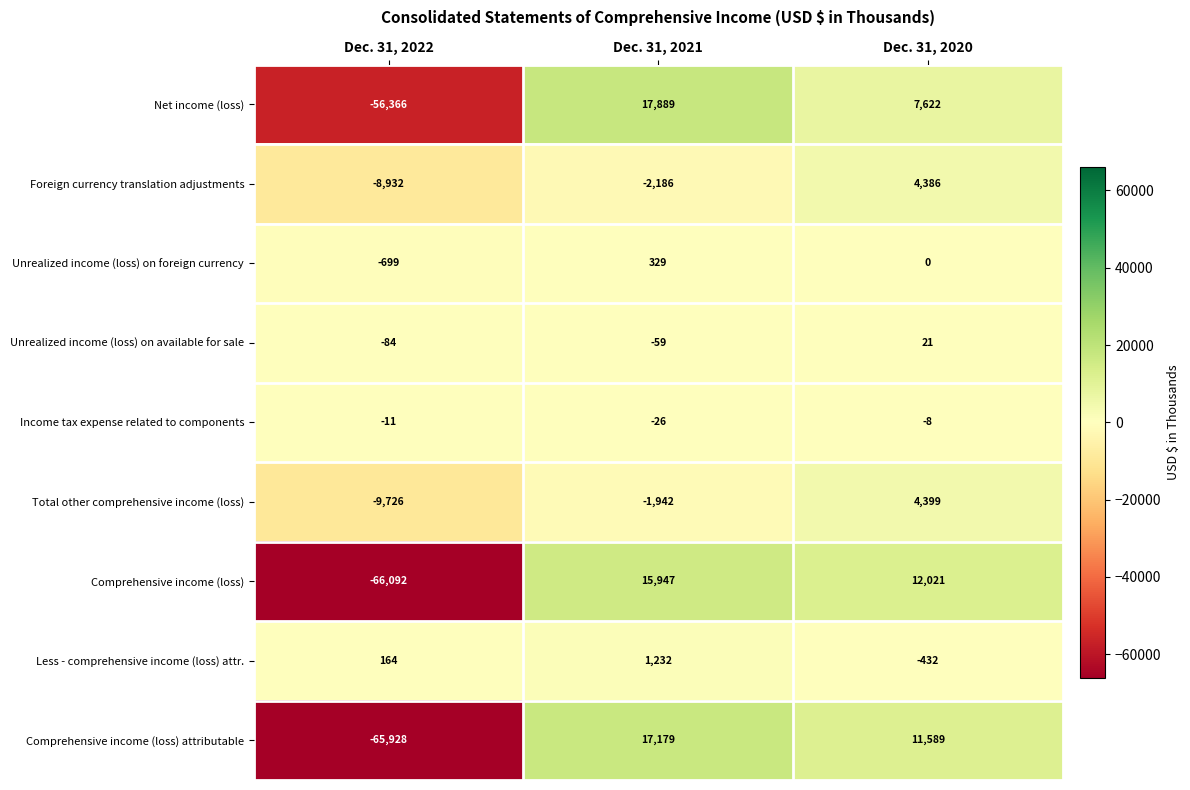

Between Dec. 31, 2021 and Dec. 31, 2020, which series saw the biggest shift?

Net income (loss)